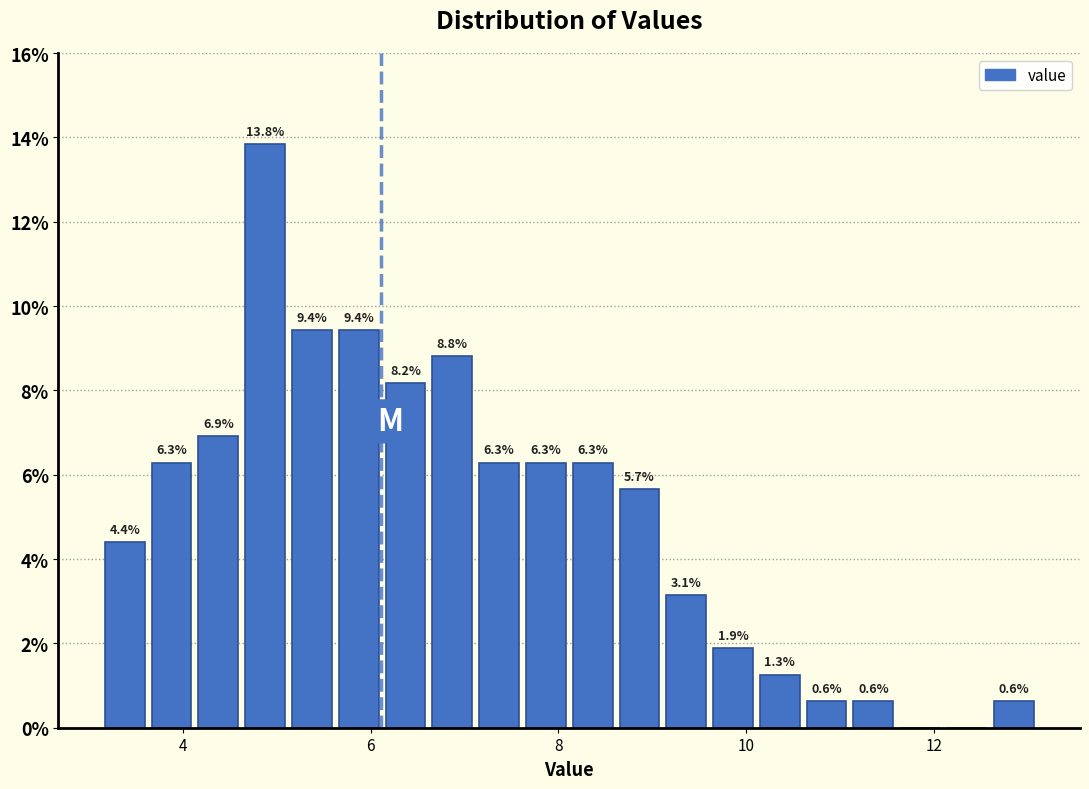

Around what value on the x-axis is the tallest bar? Give the approximate position of its centre, as read against the axis.

4.8